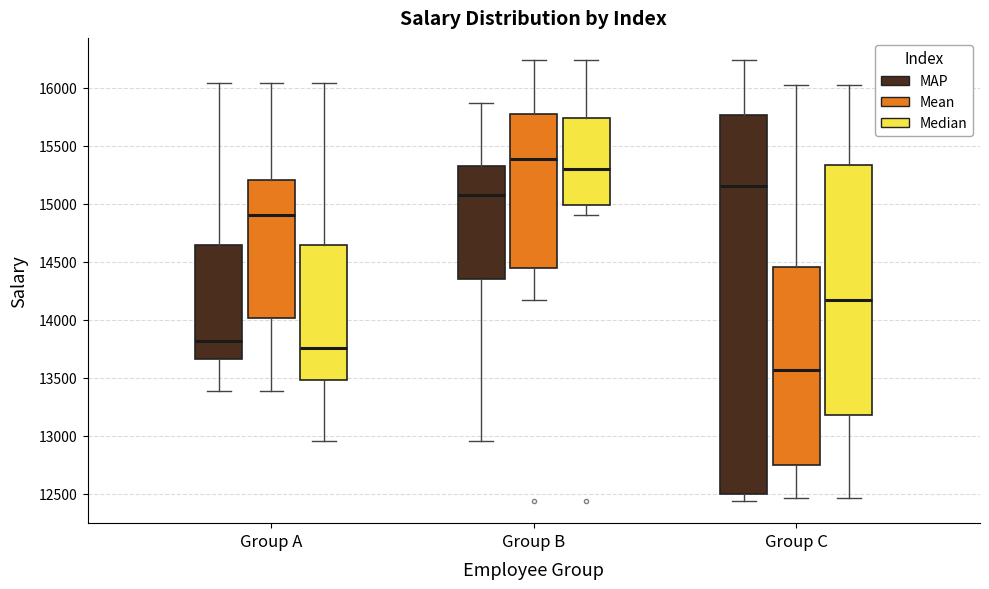

Where is the upper edge of the box for Group B (Median) on the y-axis? The values are not printed on the chart, so give them approximately, as read against the axis.

15750